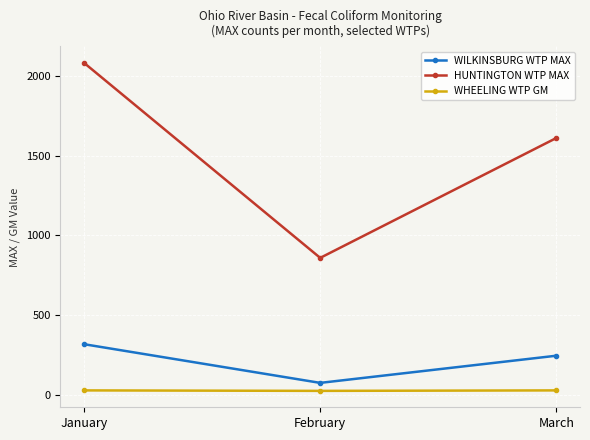

What is the difference between the WILKINSBURG WTP MAX values at January and February?

242